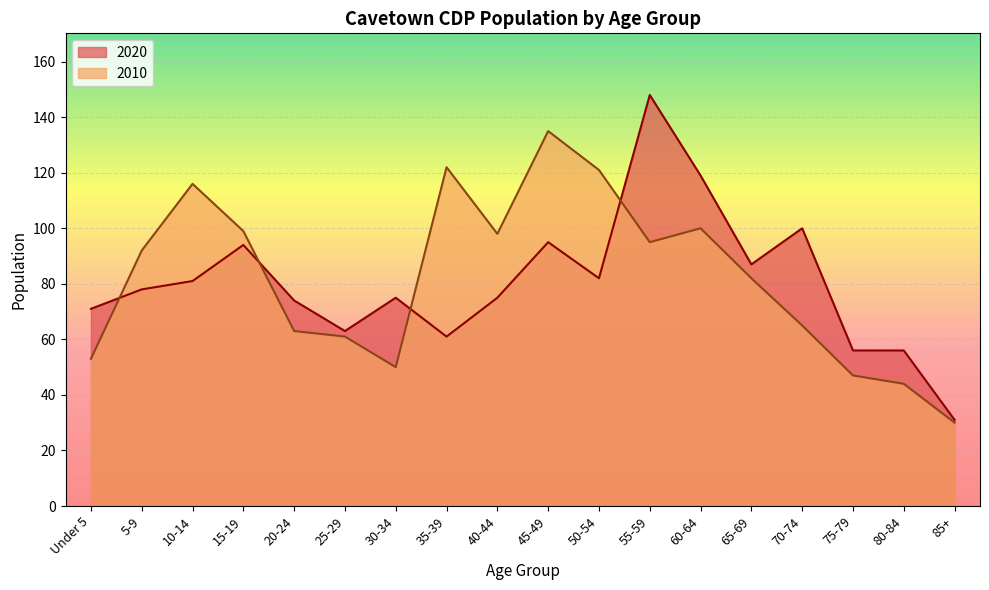

What is the label of the 15th point from the right?

15-19